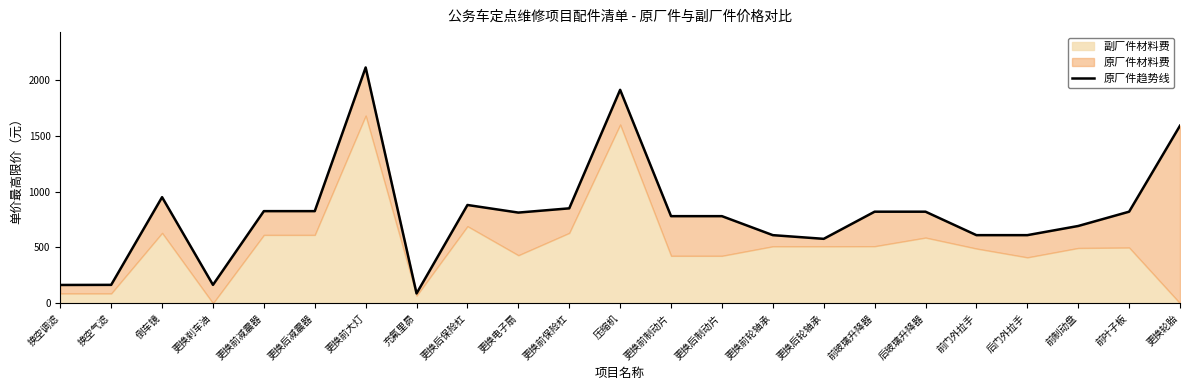

Does the chart have visible grid lines?

No